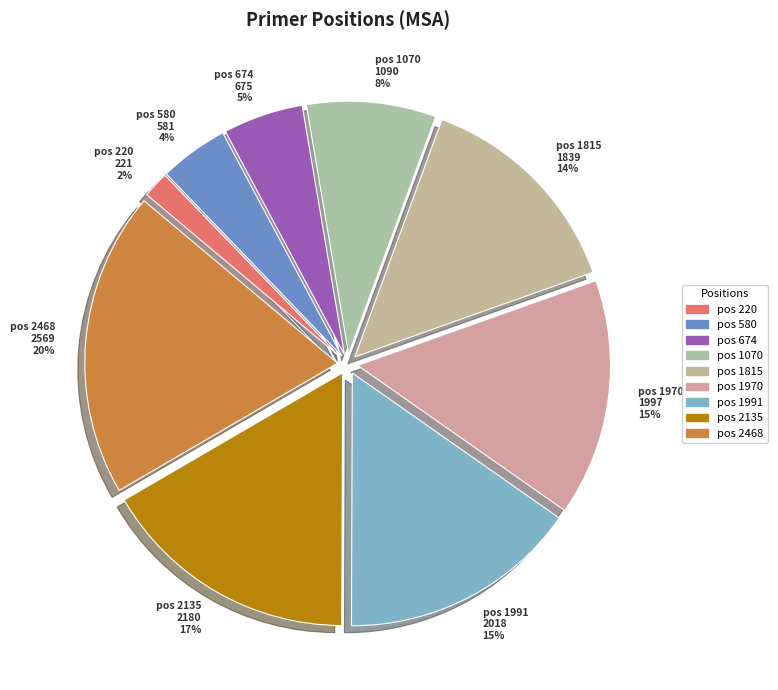

How many segments does this pie chart have?

9